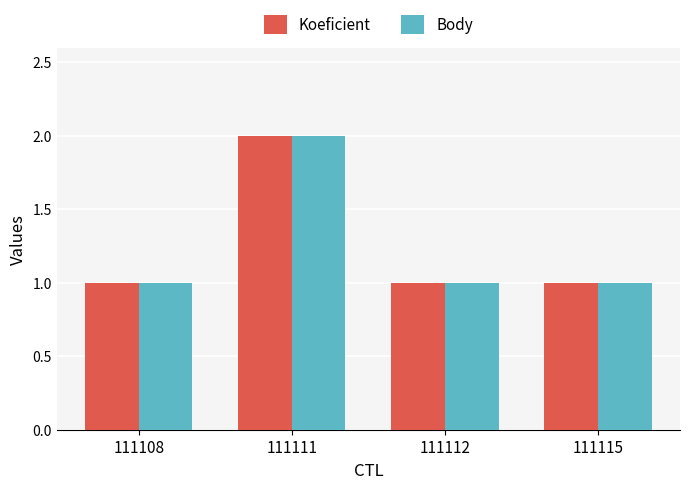

Which label corresponds to the largest value in the chart?

111111